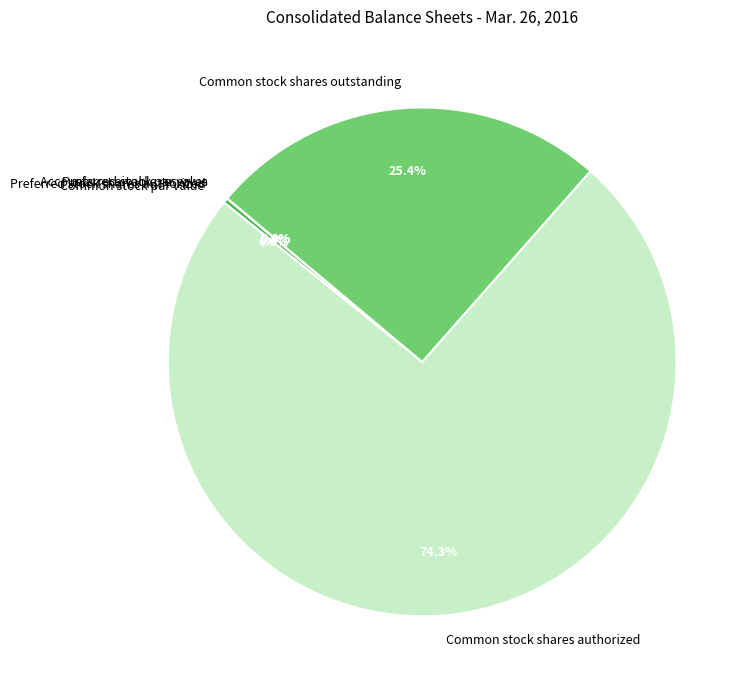

What is the change in value from Accounts receivable reserves to Common stock shares authorized?

+239924829